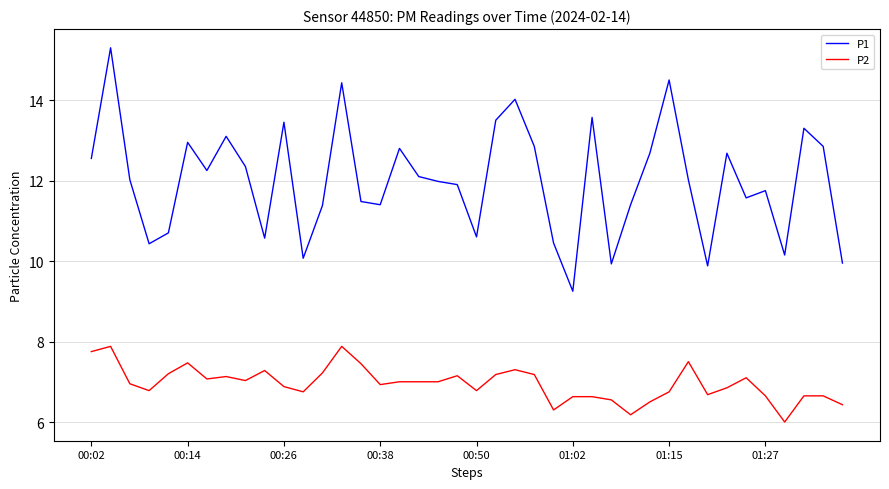

Which series has the largest range (max minus min)?

P1